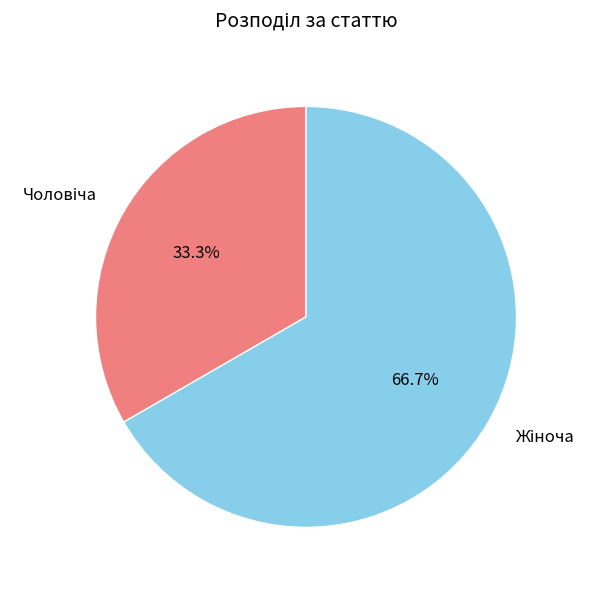

Does any single category account for the majority?

Yes